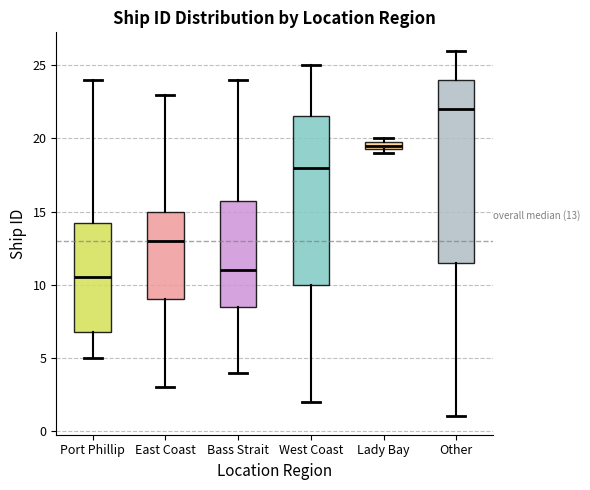

Comparing the boxes themselves (not the whiskers), which one is the tallest?

Other